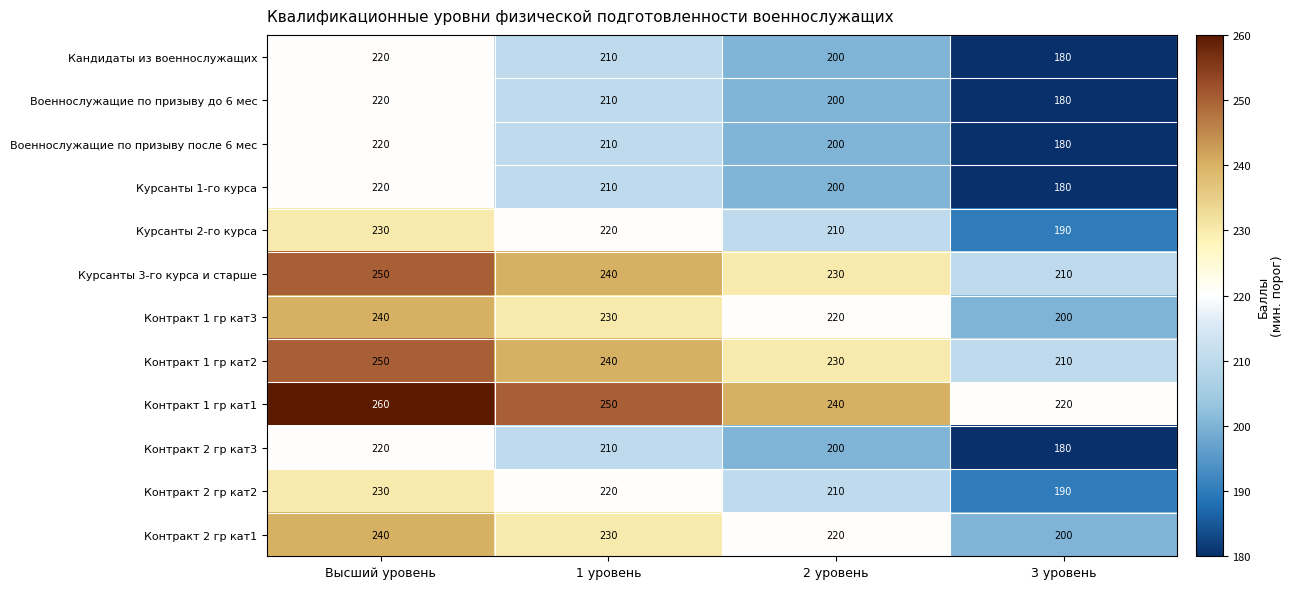

What is the total value across all series at 1 уровень?

2680